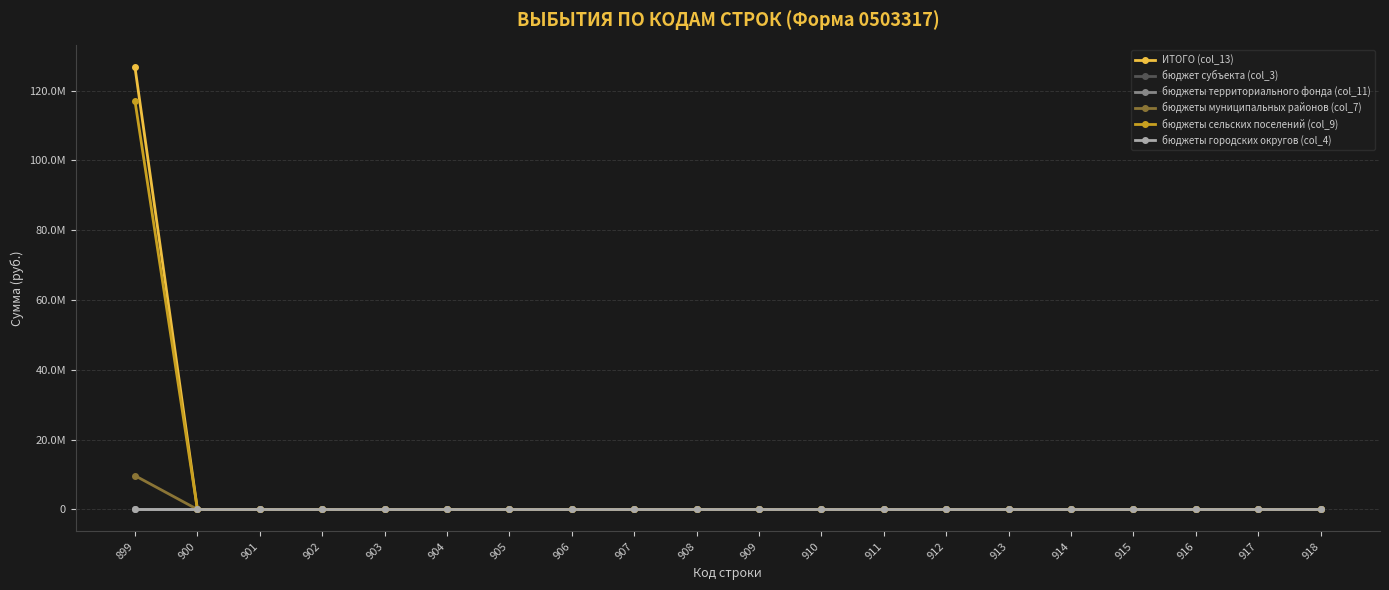

True or false: бюджеты территориального фонда (col_11) and ИТОГО (col_13) cross at least once.

False